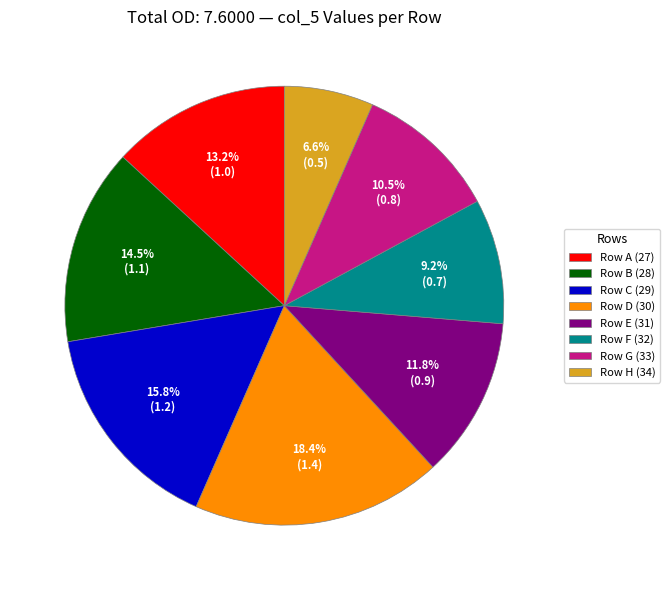

What is the ratio of the value at Row B (28) to the value at Row C (29)?

0.9